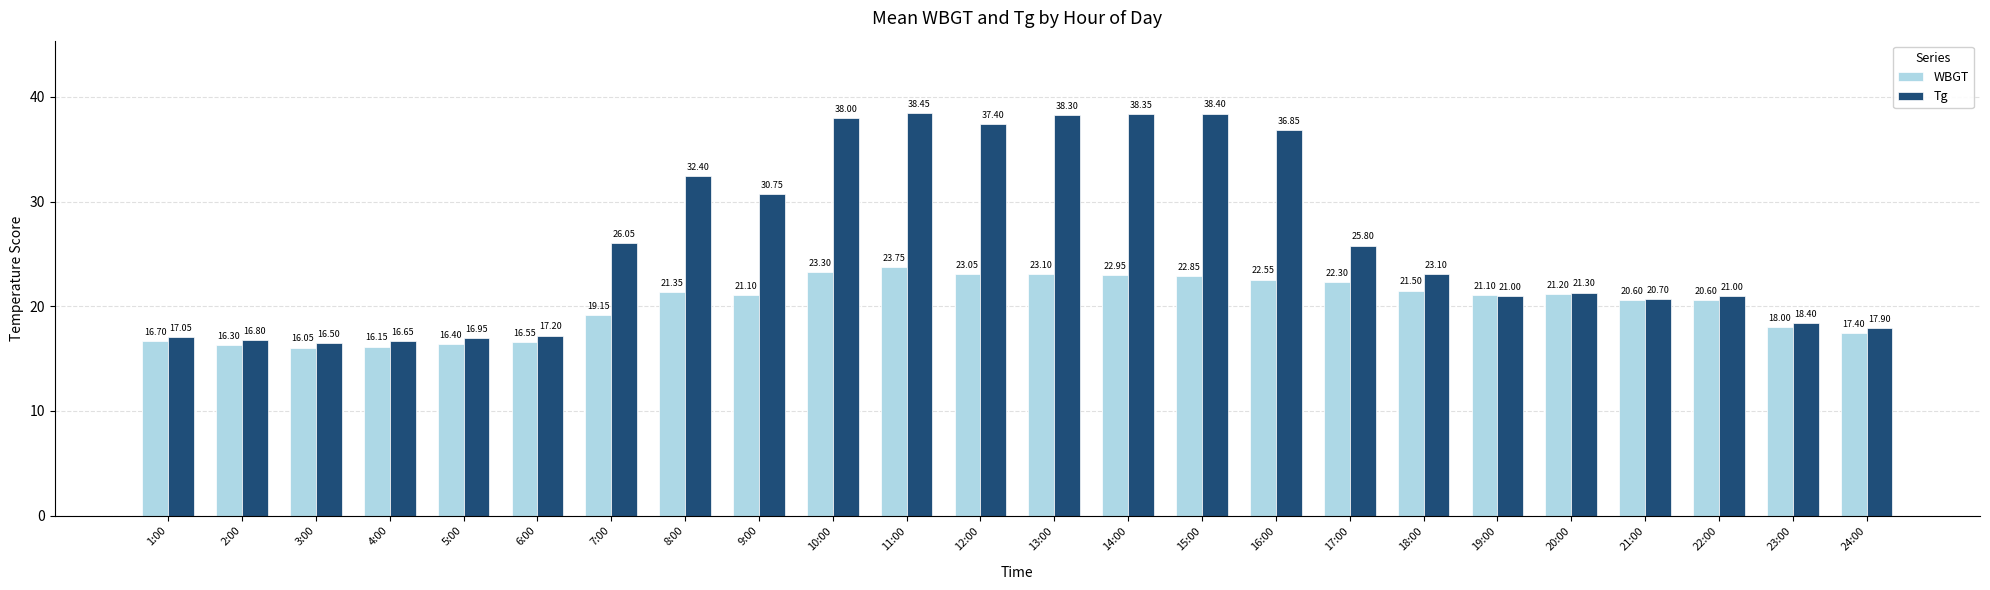

Rank the series by their average value, from highest to lowest.

Tg, WBGT